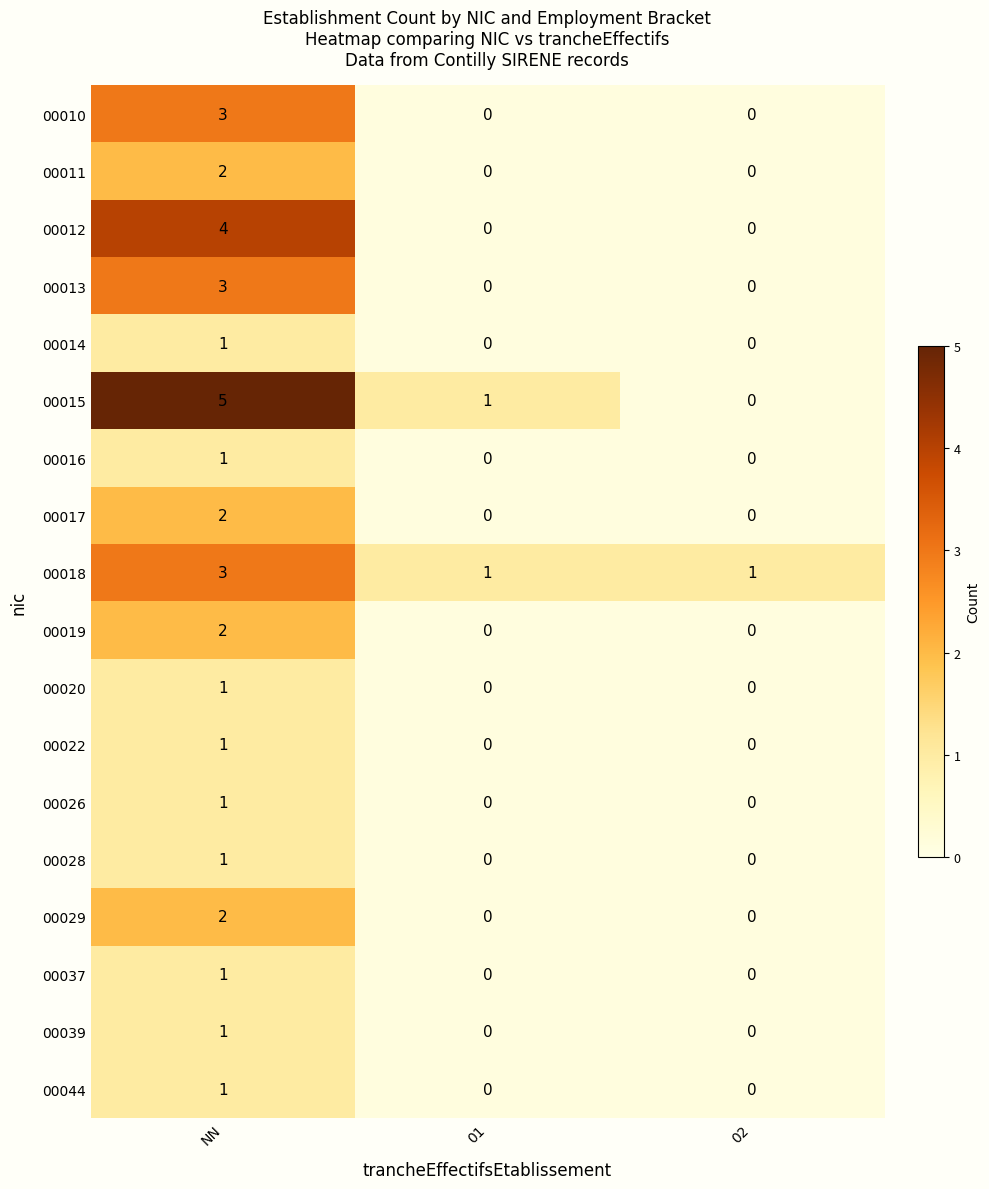

Which series has the largest total across all categories?

00015